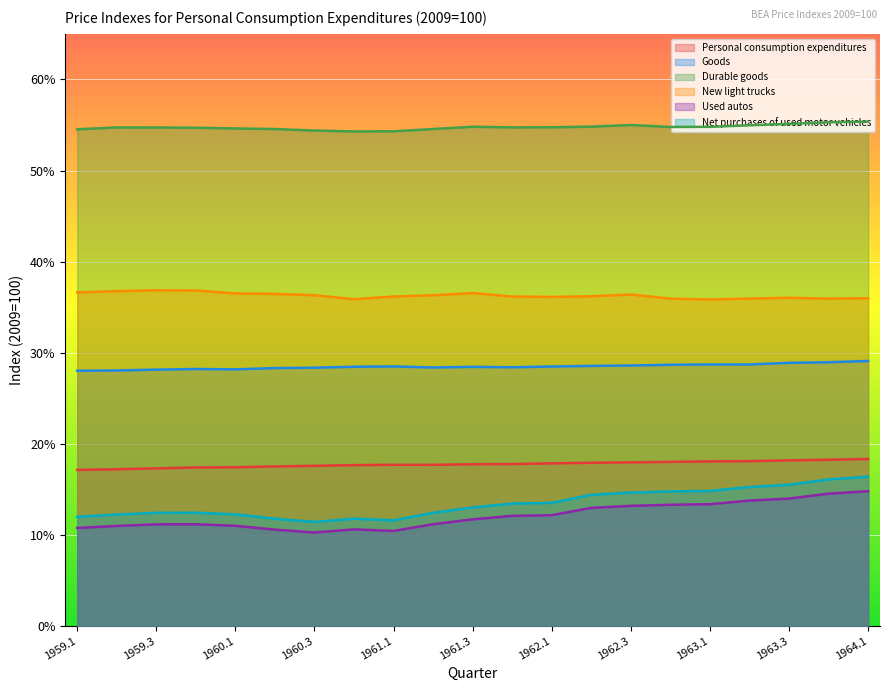

What are all the series names shown in the legend?

Personal consumption expenditures, Goods, Durable goods, New light trucks, Used autos, Net purchases of used motor vehicles